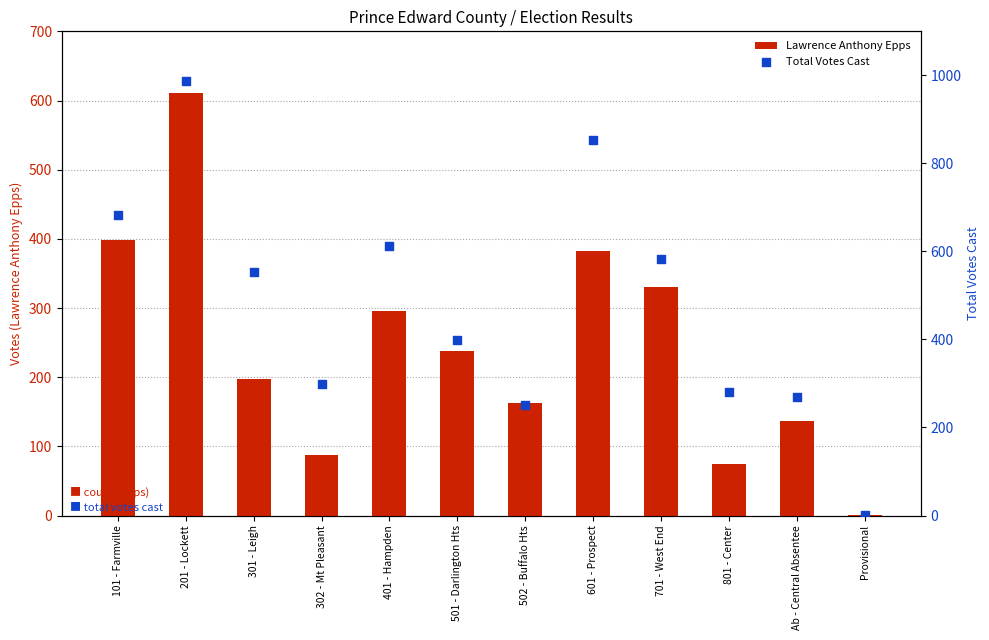

Which series contains the highest Y value?

Total Votes Cast